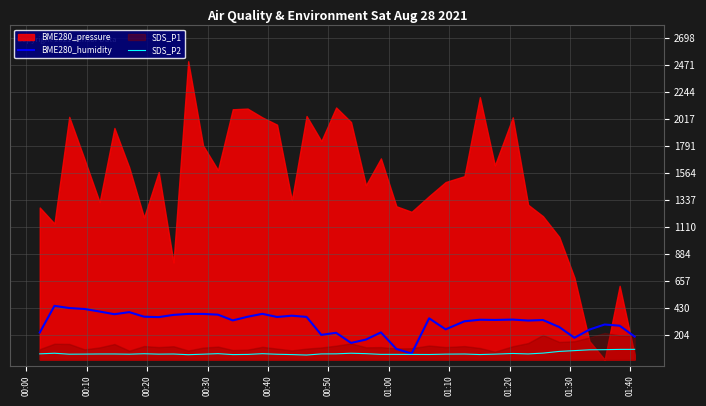

What is the minimum value shown in the chart?

37.9